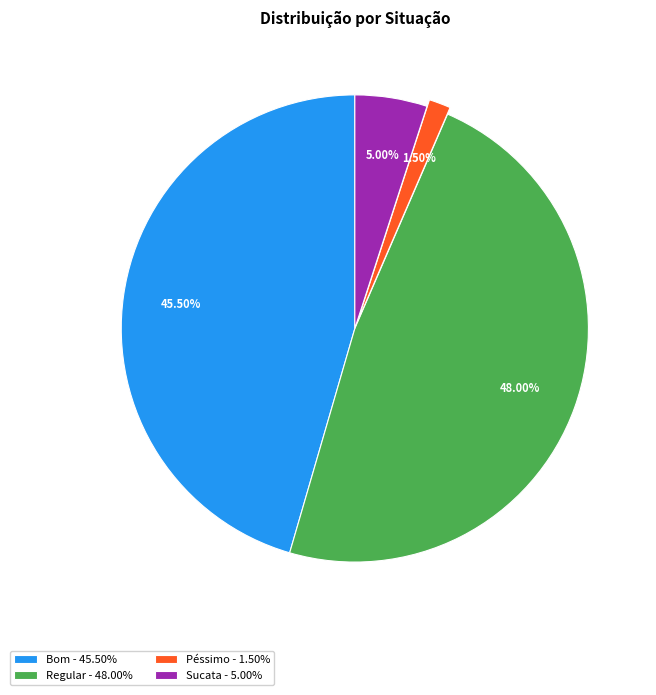

Approximately how many times larger is the value at Bom compared to Sucata?

9.1